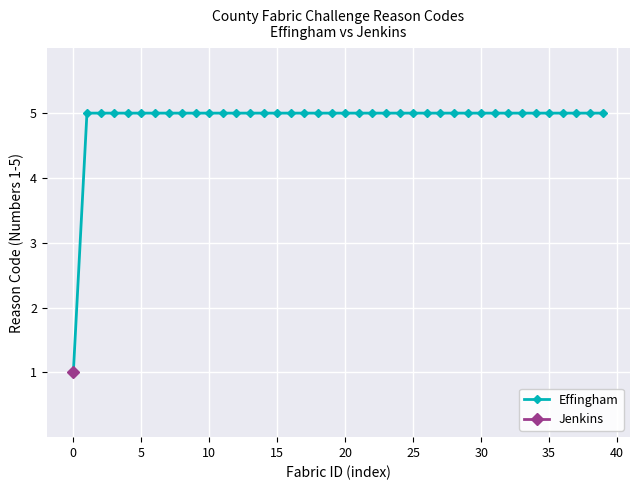

What is the sum of all values?

196